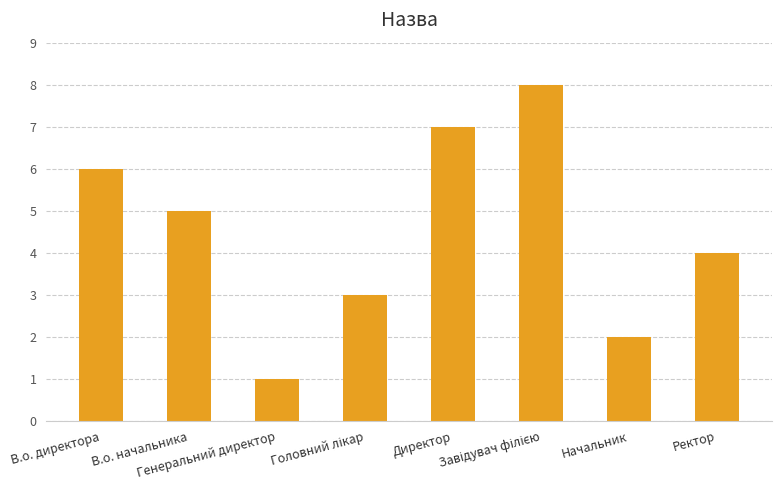

What is the sum of all values?

36